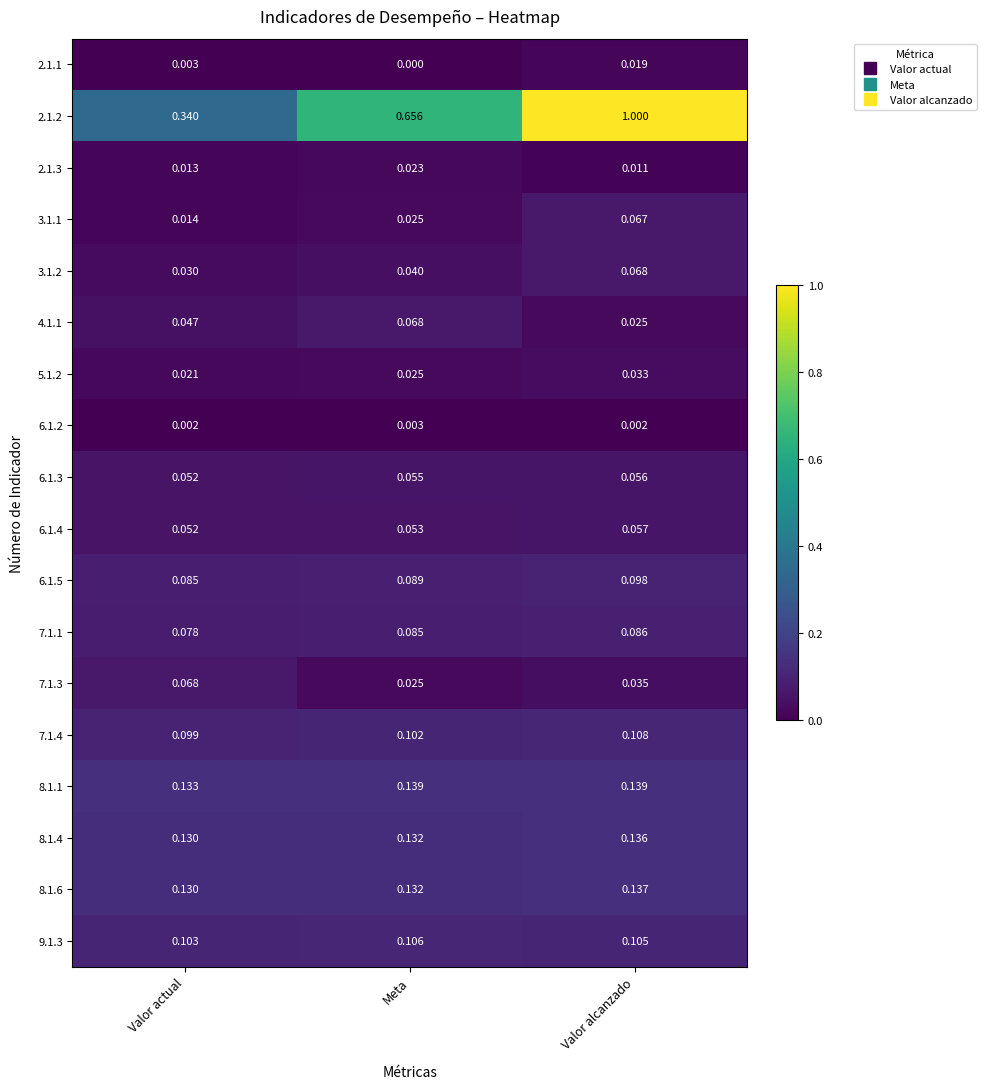

What is the maximum value shown in the chart?

1.0